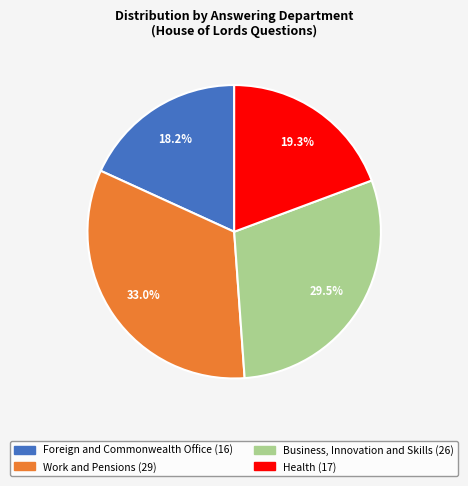

Rank the categories by value from lowest to highest.

Foreign and Commonwealth Office, Health, Business, Innovation and Skills, Work and Pensions